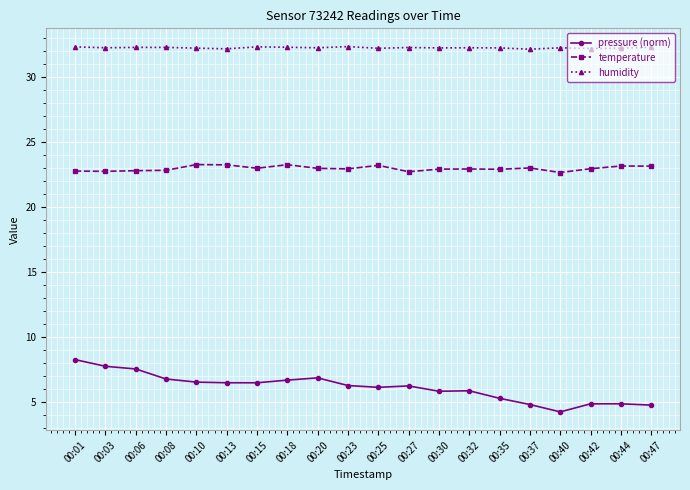

What is the minimum value shown in the chart?

4.3